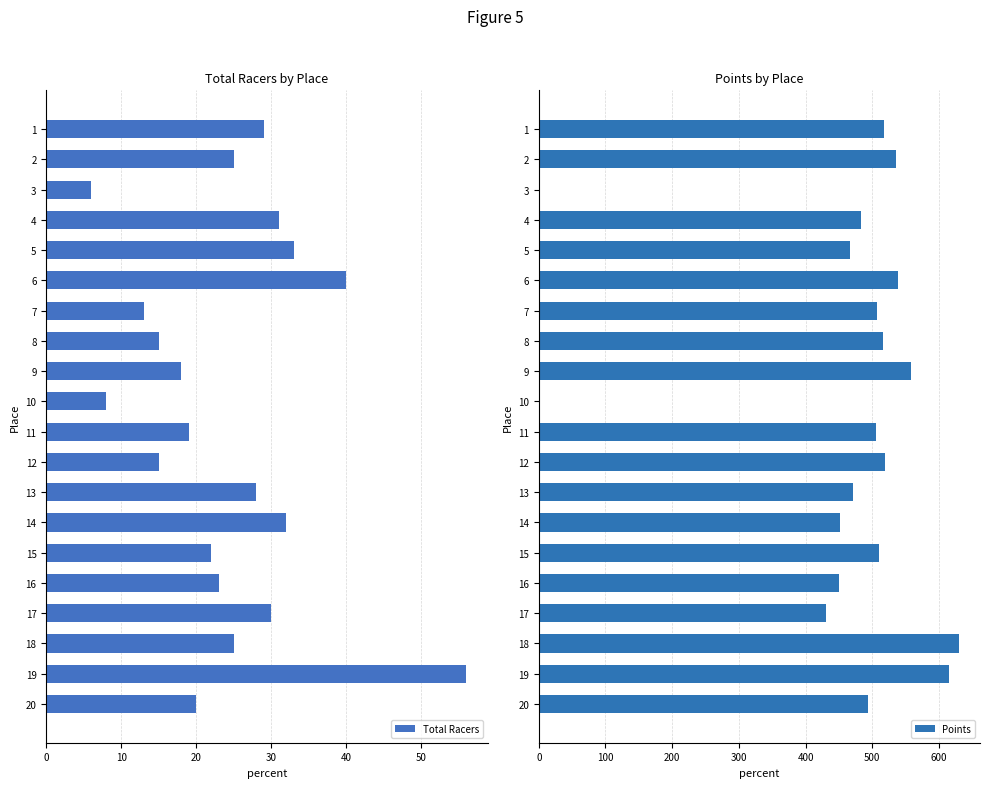

What value does the Points series have at 16?

450.0